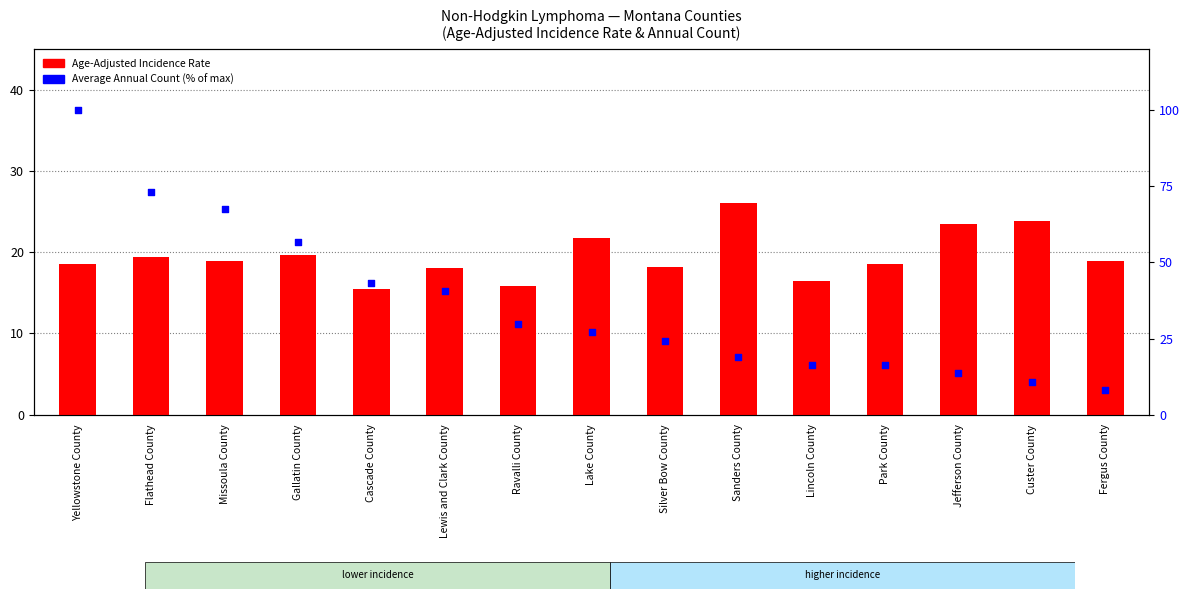

Is the value of Average Annual Count (% of max) at Custer County greater than the value of Age-Adjusted Incidence Rate at Cascade County?

No